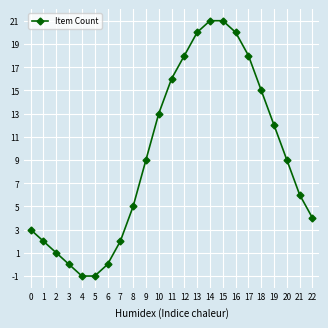

What is the change in value from 4 to 15?

+22